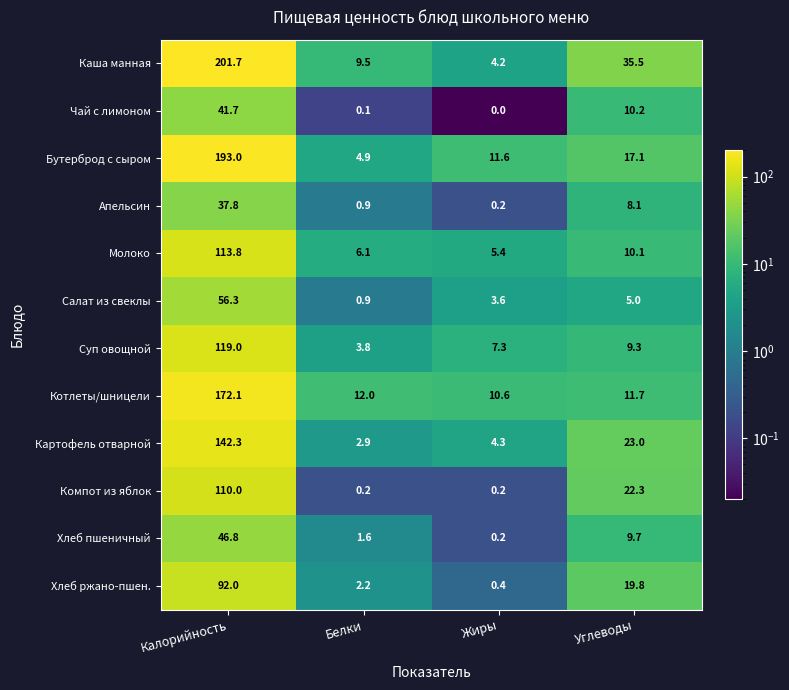

What is the difference between the highest and lowest values at Белки?

11.9